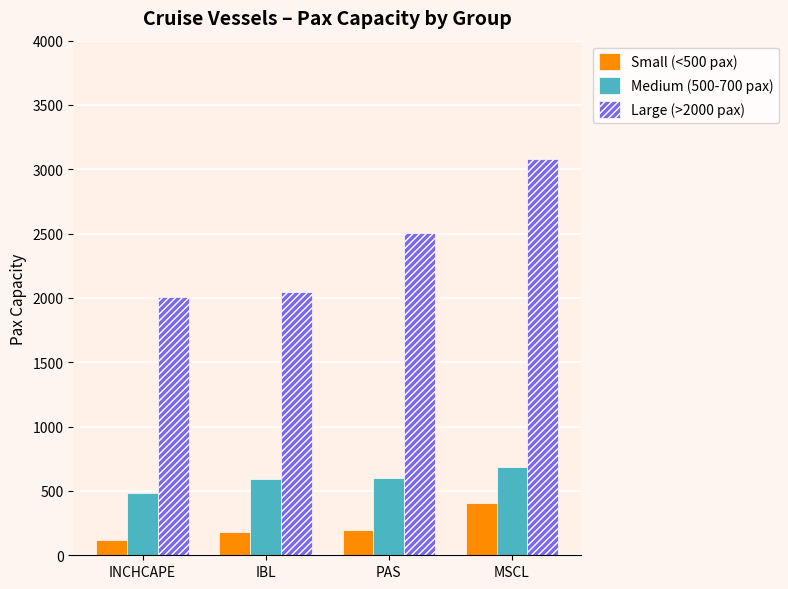

What is the difference between the highest and lowest values at IBL?

1866